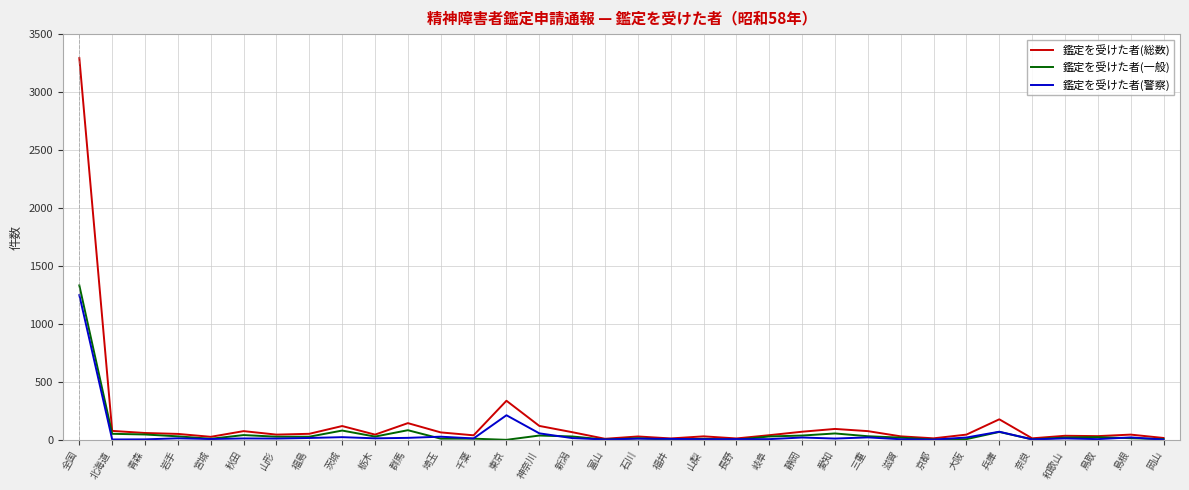

What are all the series names shown in the legend?

鑑定を受けた者(総数), 鑑定を受けた者(一般), 鑑定を受けた者(警察)